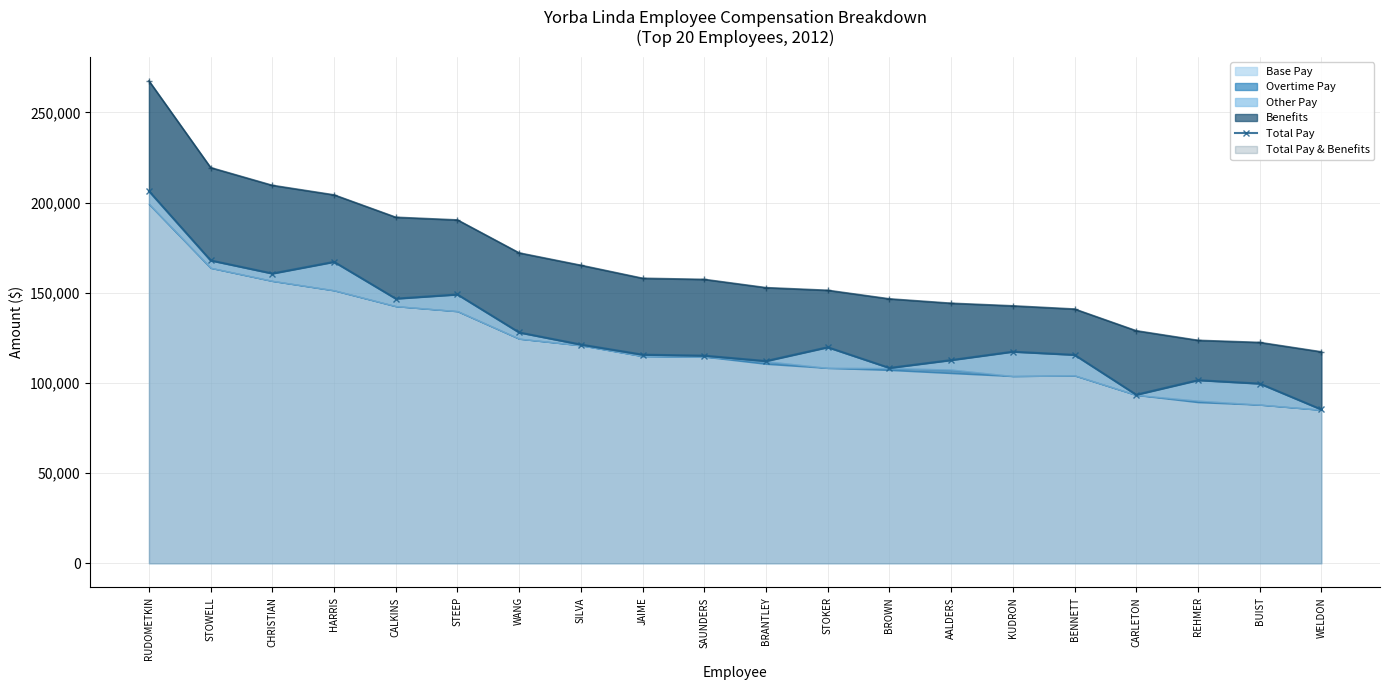

Which label corresponds to the largest value in the chart?

RUDOMETKIN